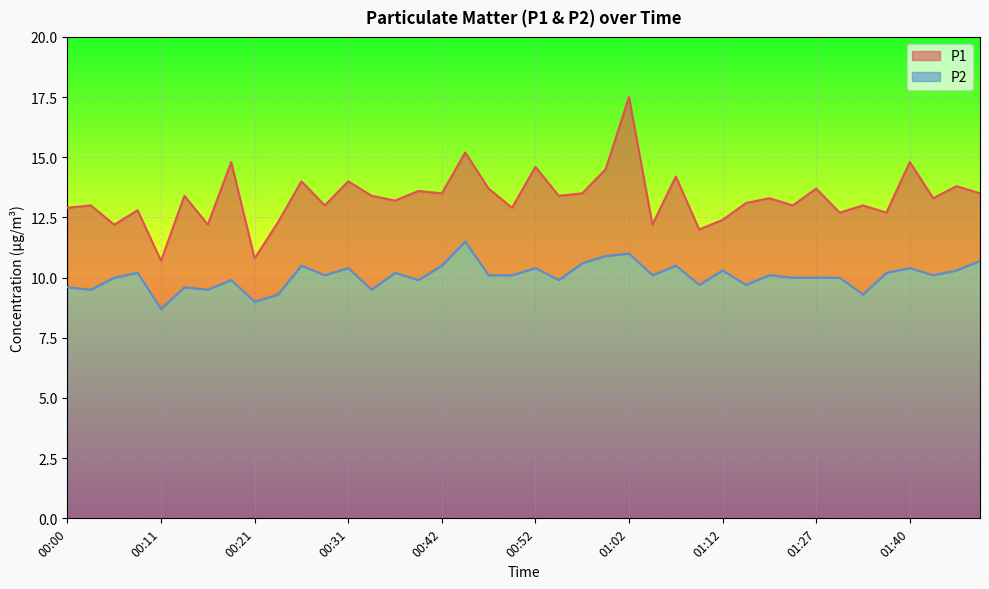

List the series in order of their peak value, highest first.

P1, P2